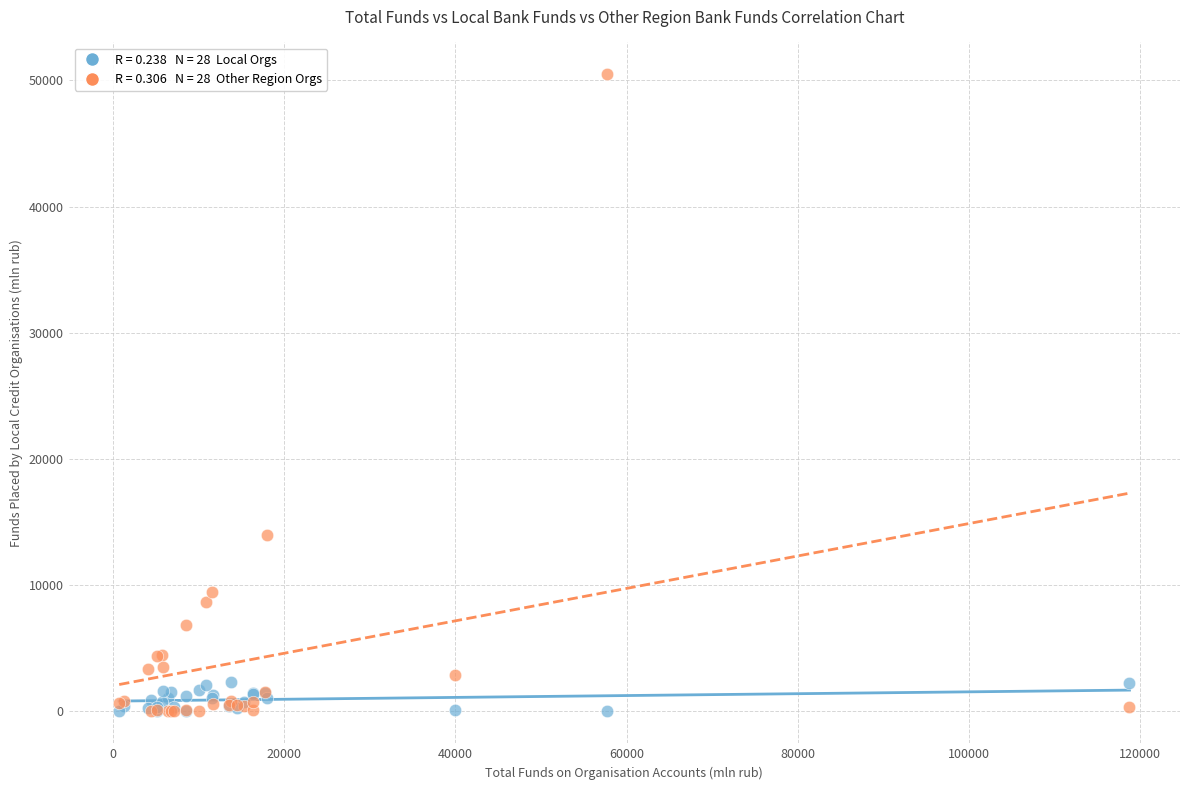

Across all series, what Y value is closest to 25245?

13994